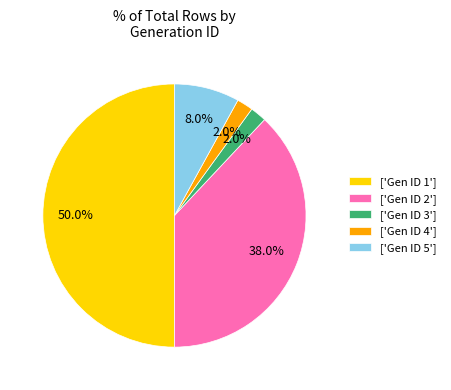

What is the largest slice in the pie chart?

['Gen ID 1']